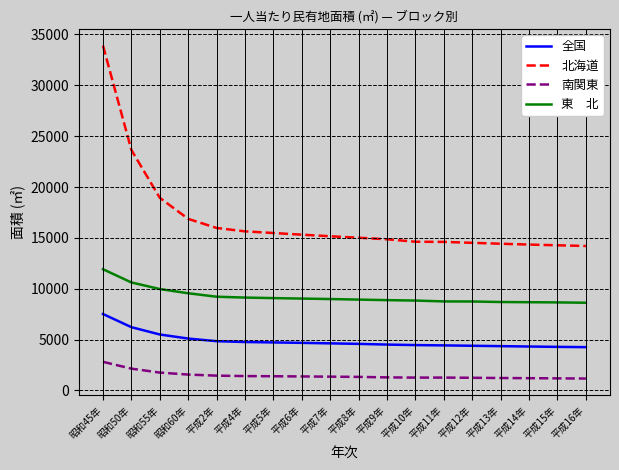

What is the spread (max minus min) of values at 平成14年?

13138